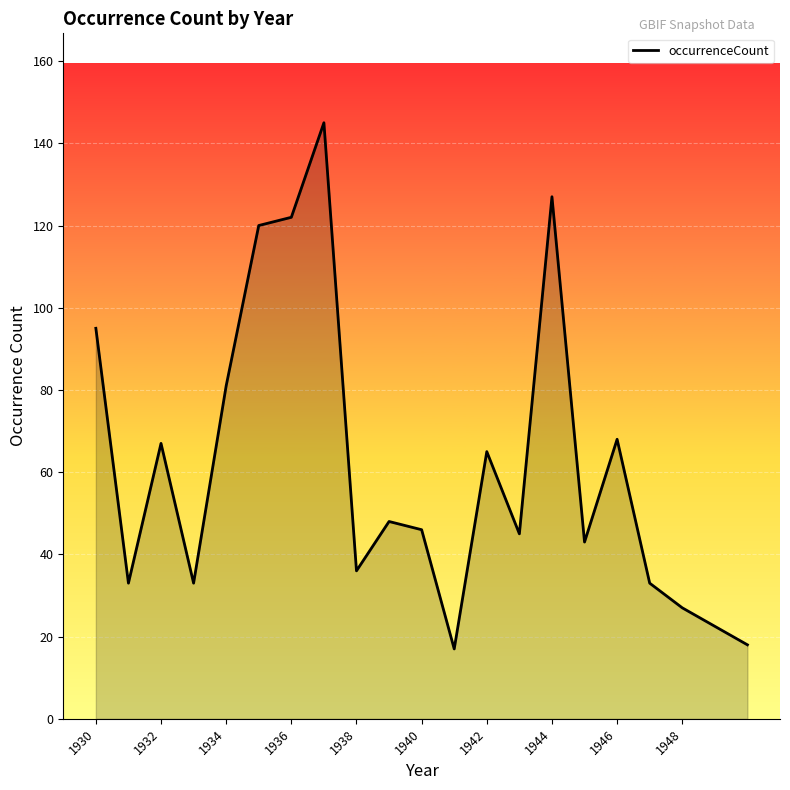

True or false: the data has more than 0 interior local peaks.

True